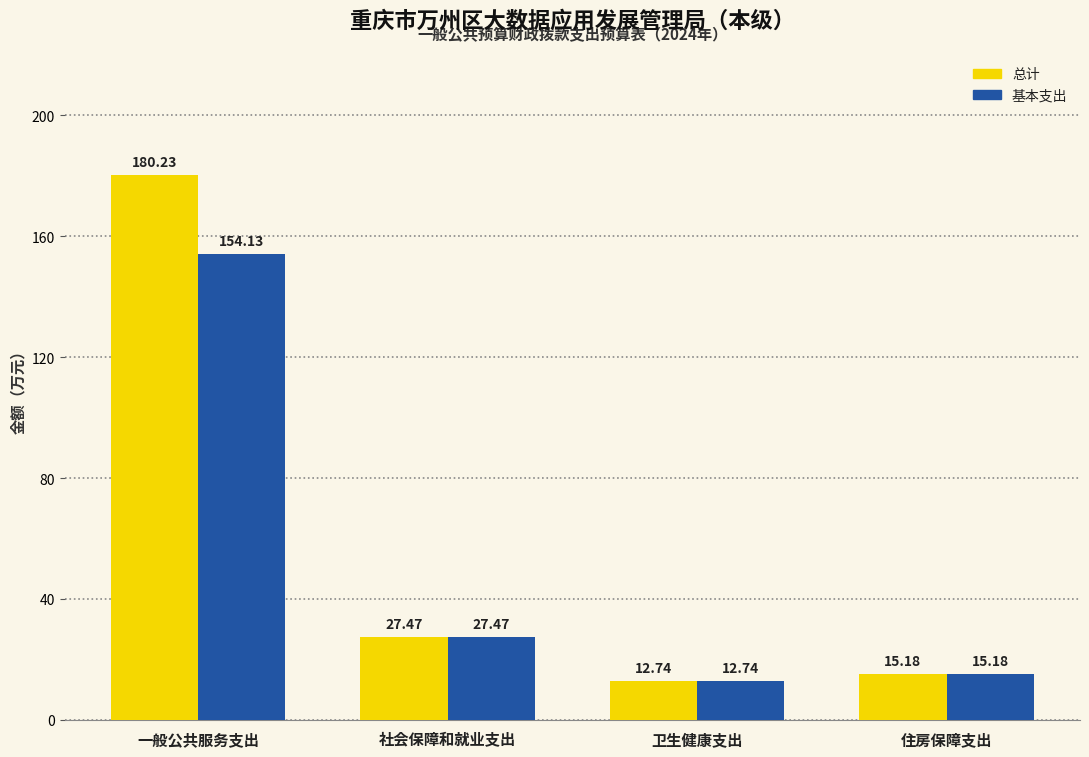

Is the value of 总计 at 一般公共服务支出 greater than the value of 基本支出 at 住房保障支出?

Yes